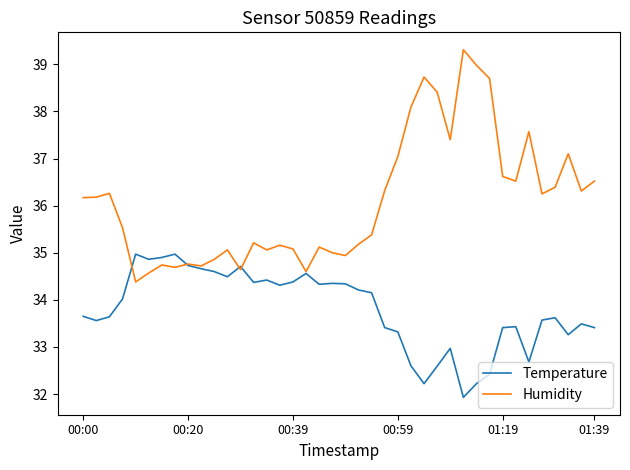

Which series has the largest range (max minus min)?

Humidity